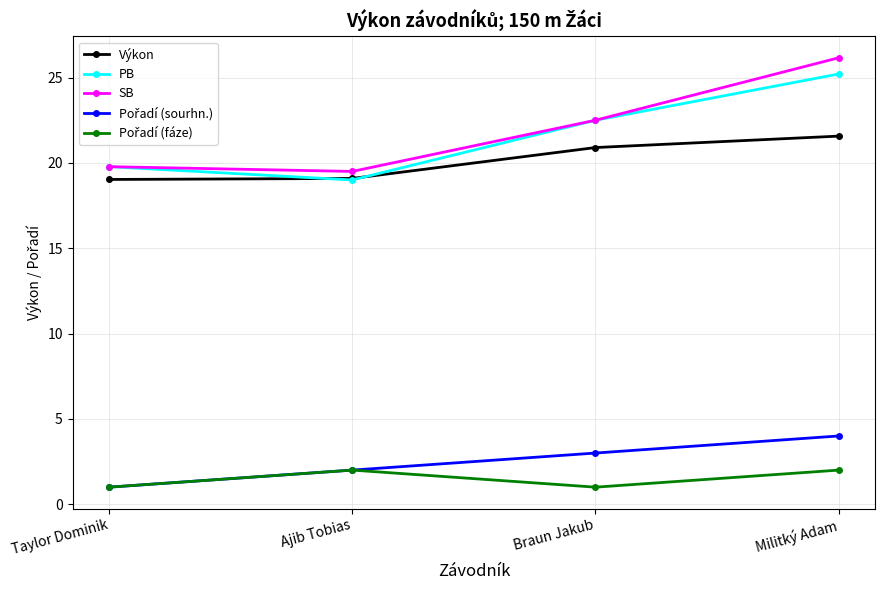

What position from the left is Militký Adam?

4